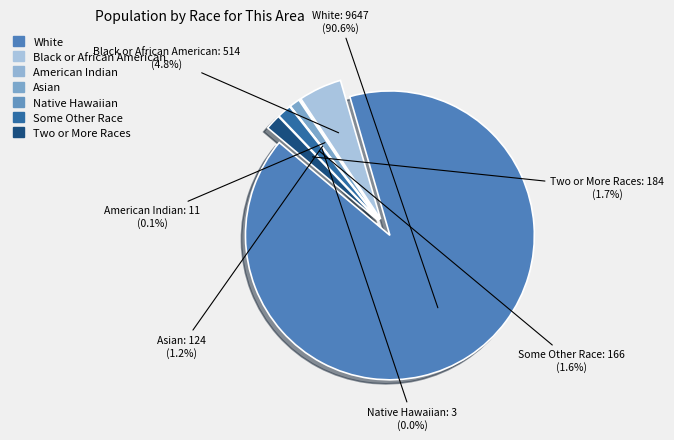

Between White alone and Some Other Race alone, which is larger?

White alone